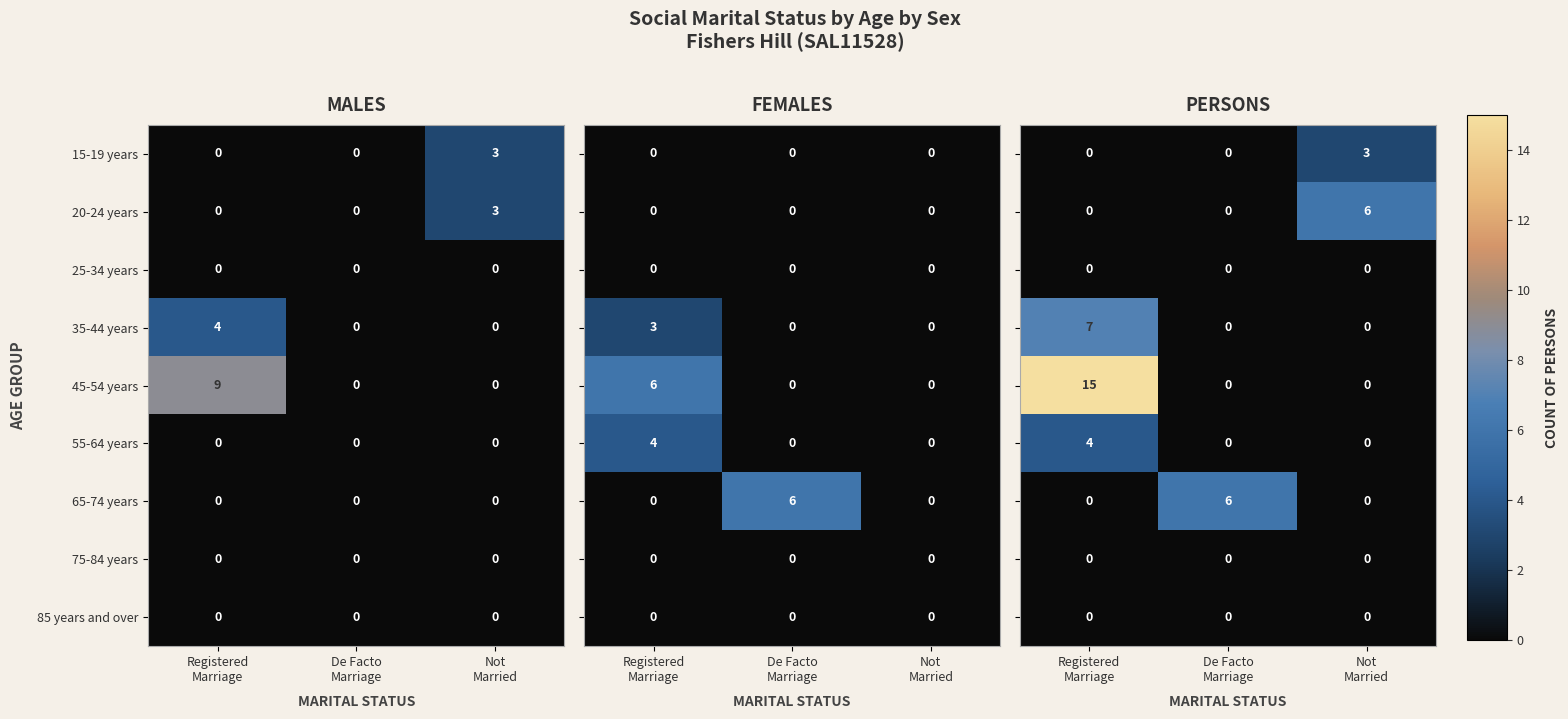

What is the sum of all 45-54 years values?

9